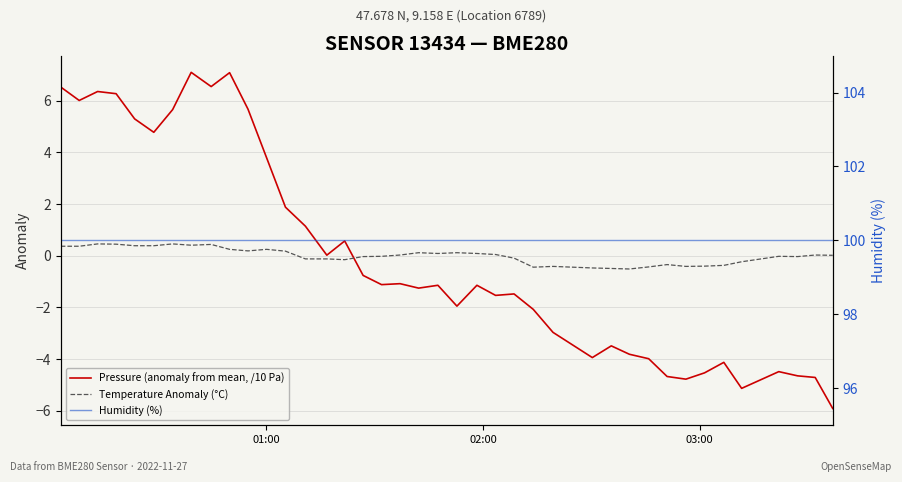

In Temperature Anomaly (°C), how many points are higher than both neighbors (excluding endpoints)?

10